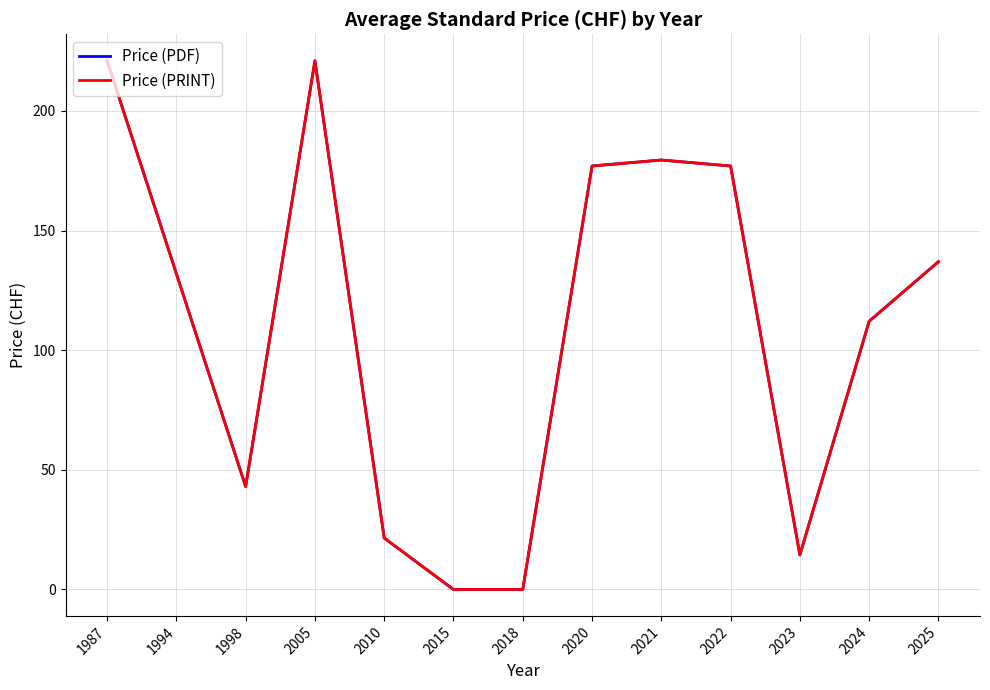

Does the chart have visible grid lines?

Yes